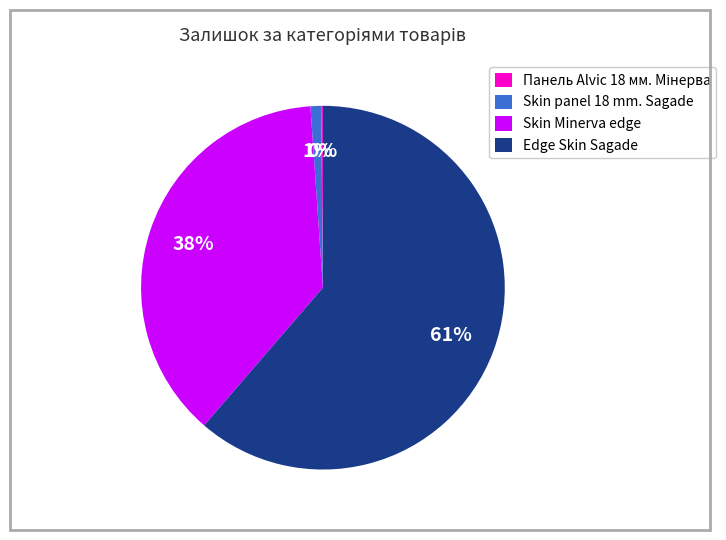

Which slice is the largest?

Edge Skin Sagade